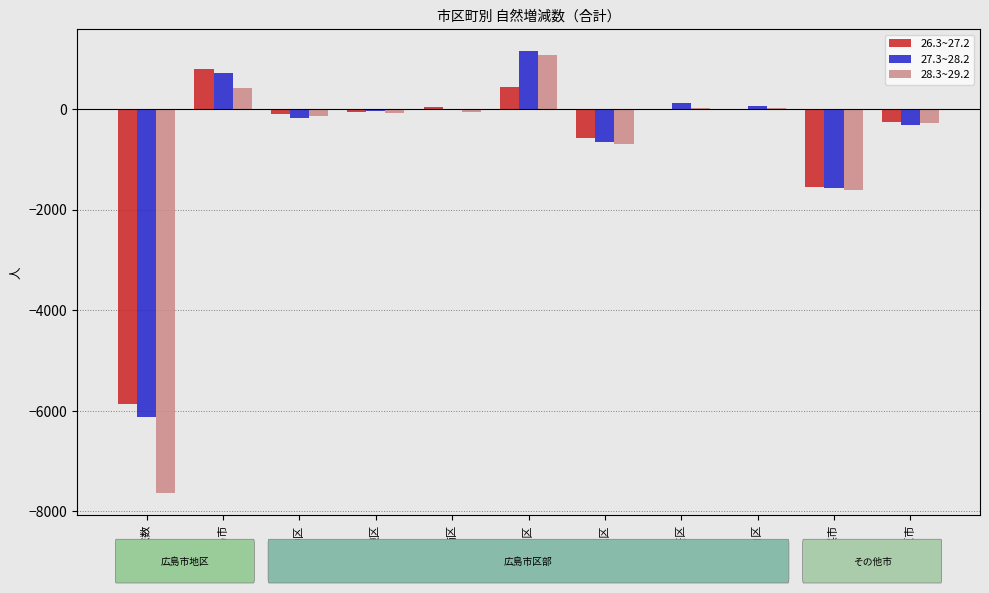

What is the greatest value displayed?

1151